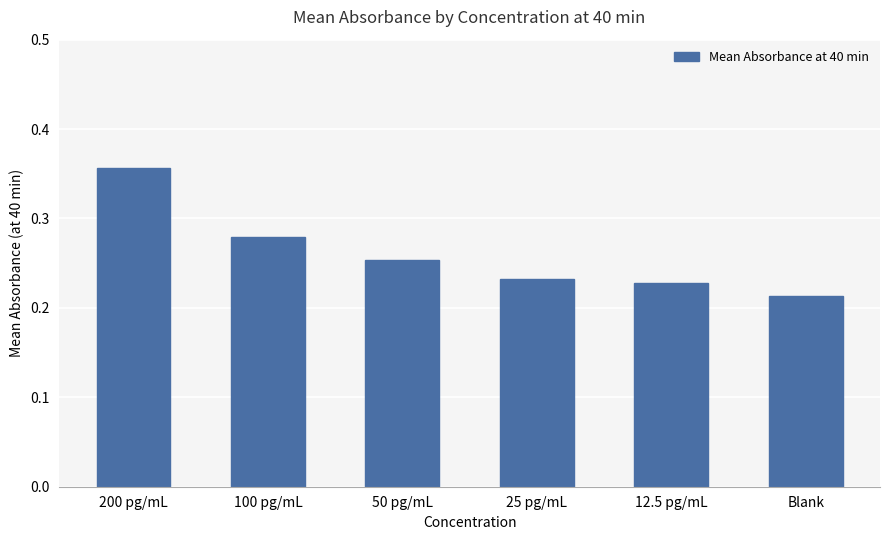

What is the sum of the values at 200 pg/mL and Blank?

0.6